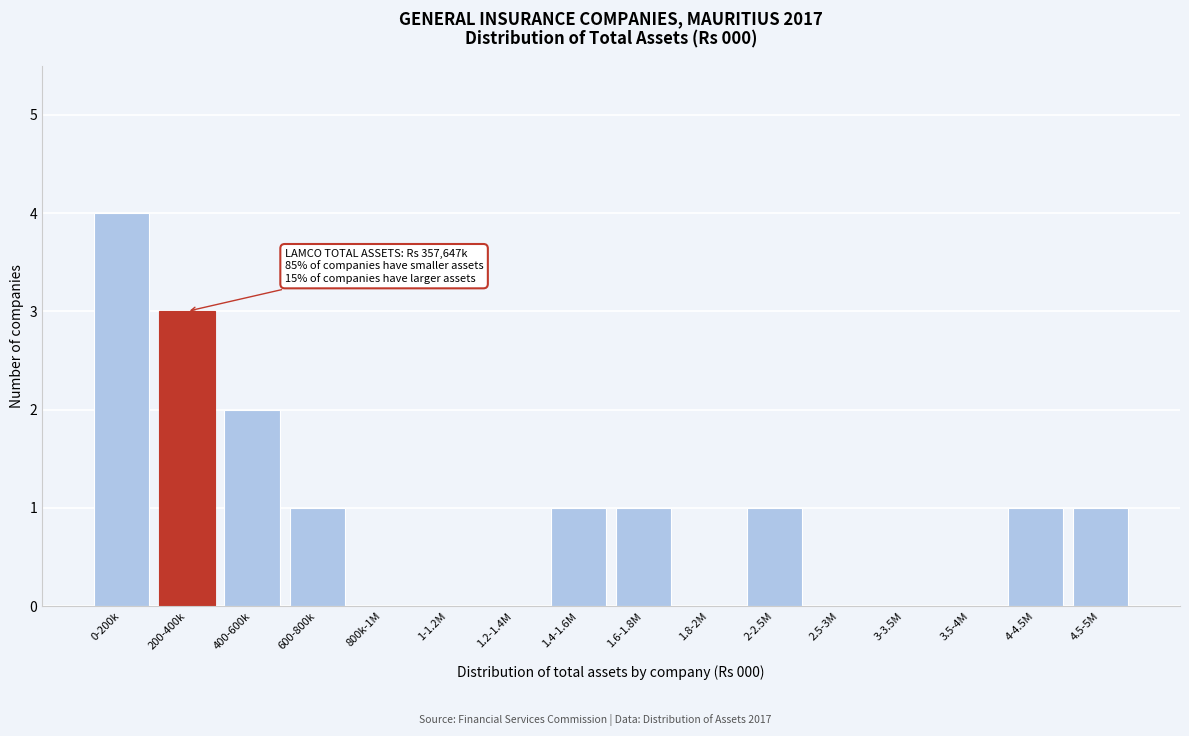

Reading left to right, list all the values displayed in this chart.

0-200k=4	200-400k=3	400-600k=2	600-800k=1	800k-1M=0	1-1.2M=0	1.2-1.4M=0	1.4-1.6M=1	1.6-1.8M=1	1.8-2M=0	2-2.5M=1	2.5-3M=0	3-3.5M=0	3.5-4M=0	4-4.5M=1	4.5-5M=1